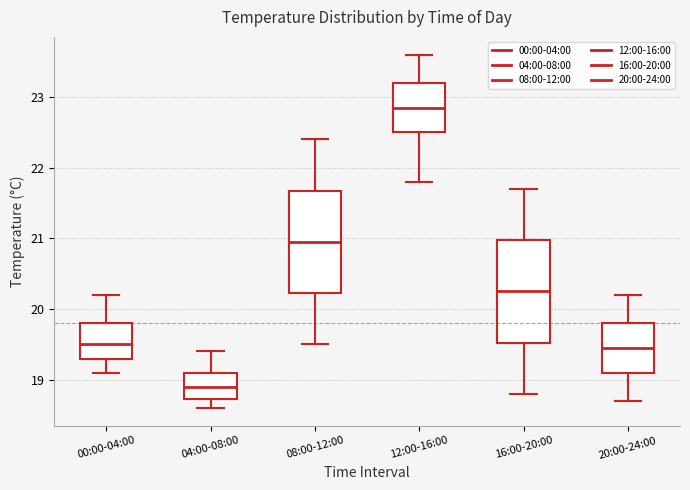

Where is the lower edge of the box for 00:00-04:00 on the y-axis? The values are not printed on the chart, so give them approximately, as read against the axis.

19.3